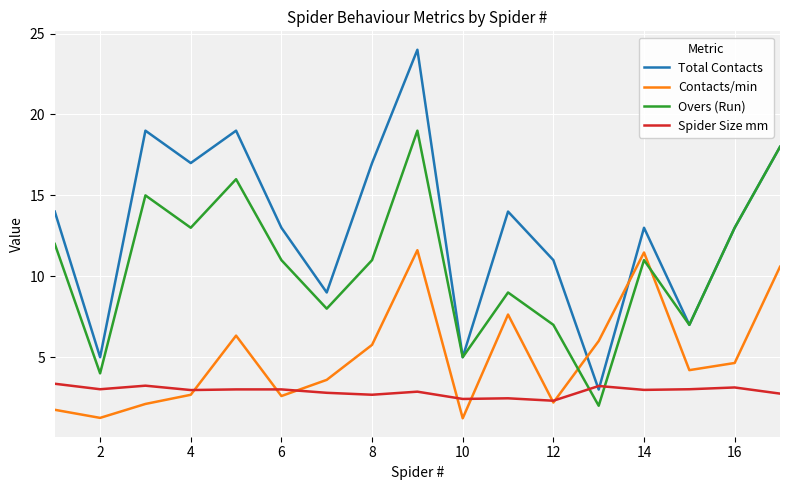

Which series has the largest range (max minus min)?

Total Contacts